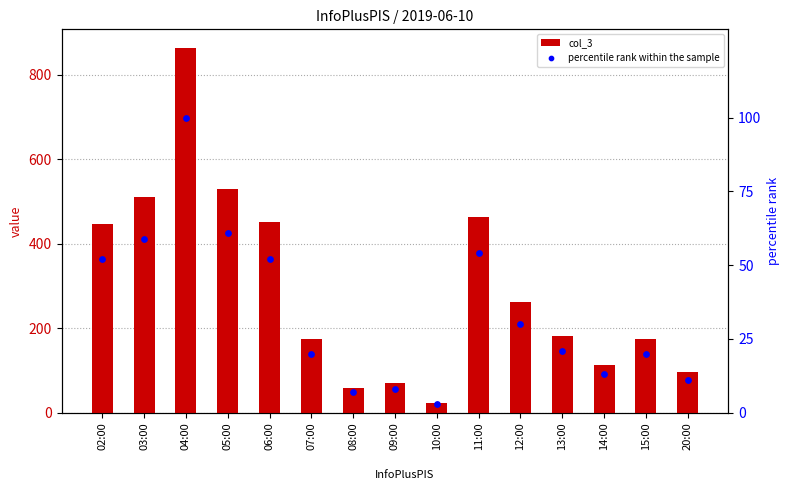

What are all the series names shown in the legend?

col_3, percentile rank within the sample